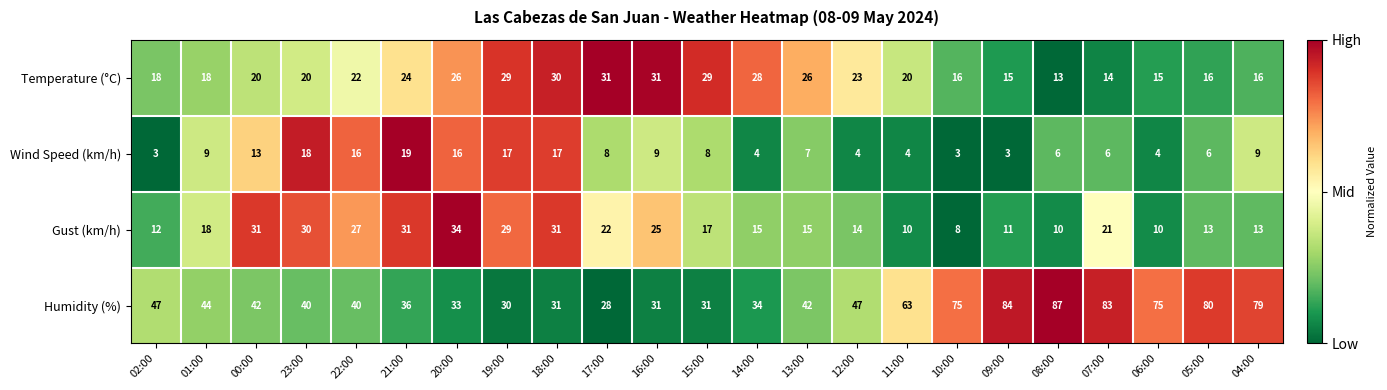

Rank the series by their maximum value, from highest to lowest.

Humidity (%), Gust (km/h), Temperature (°C), Wind Speed (km/h)